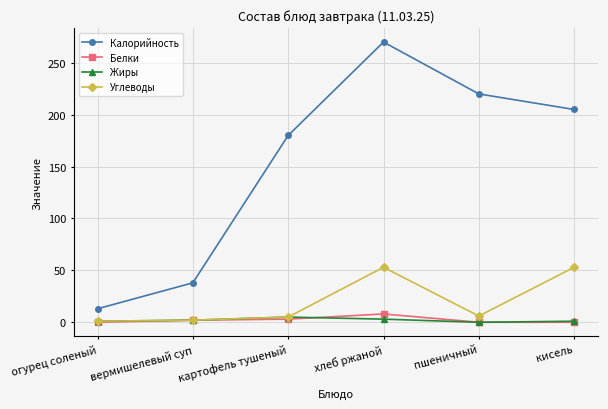

List the labels in order of Калорийность value, smallest first.

огурец соленый, вермишелевый суп, картофель тушеный, кисель, пшеничный, хлеб ржаной